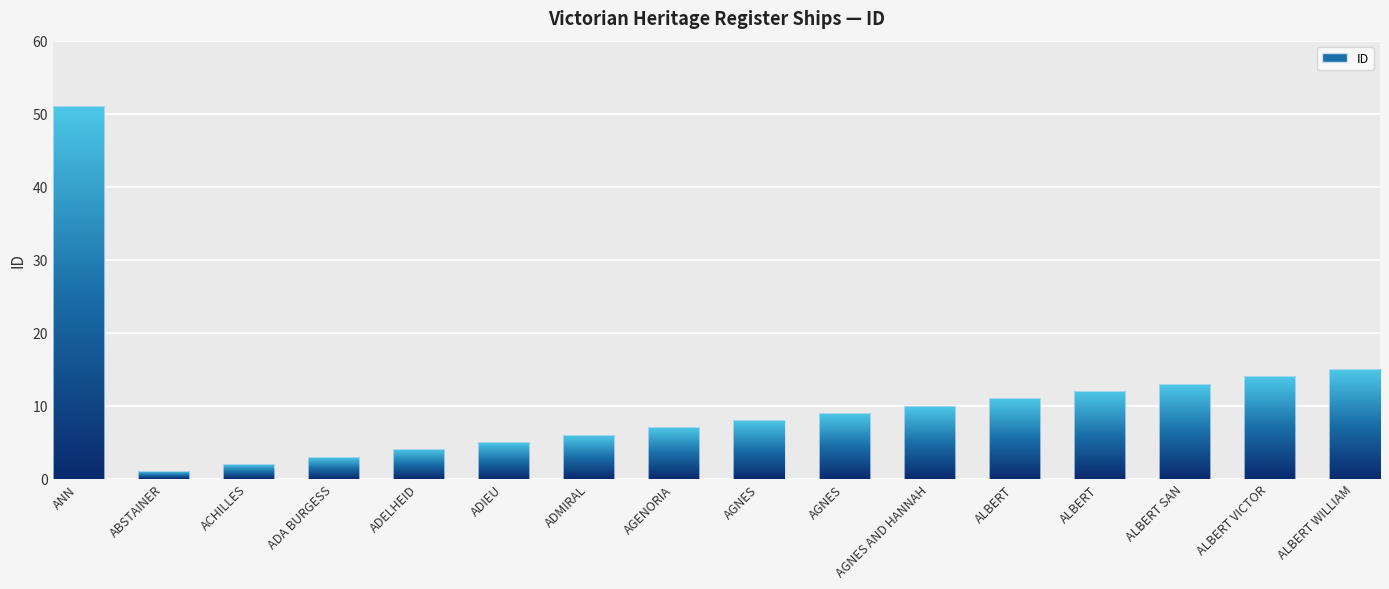

What is the maximum value shown in the chart?

51